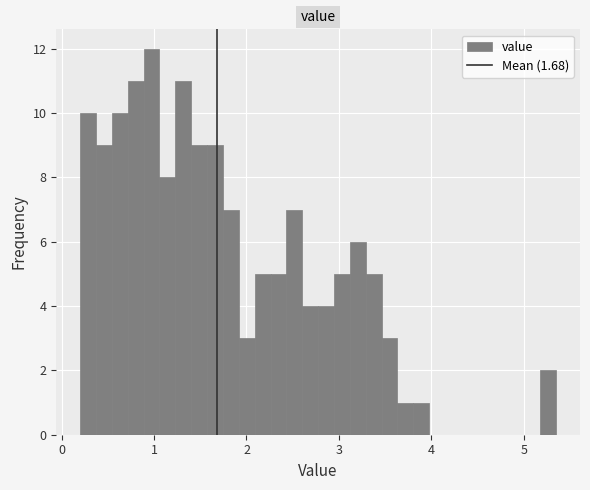

Read against the x-axis, roughly where is the centre of the tallest bar?

1.0